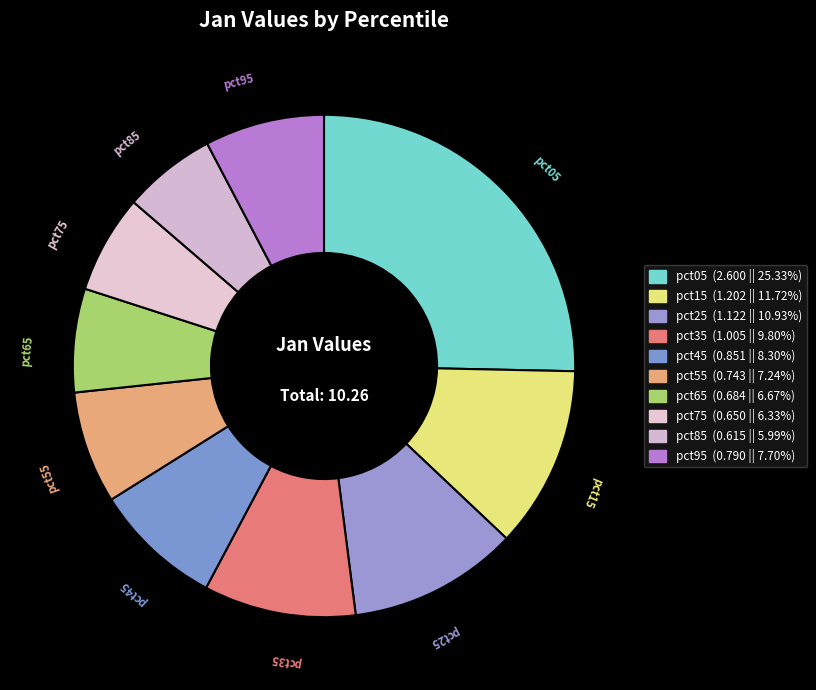

Rank the categories by value from highest to lowest.

pct05, pct15, pct25, pct35, pct45, pct95, pct55, pct65, pct75, pct85